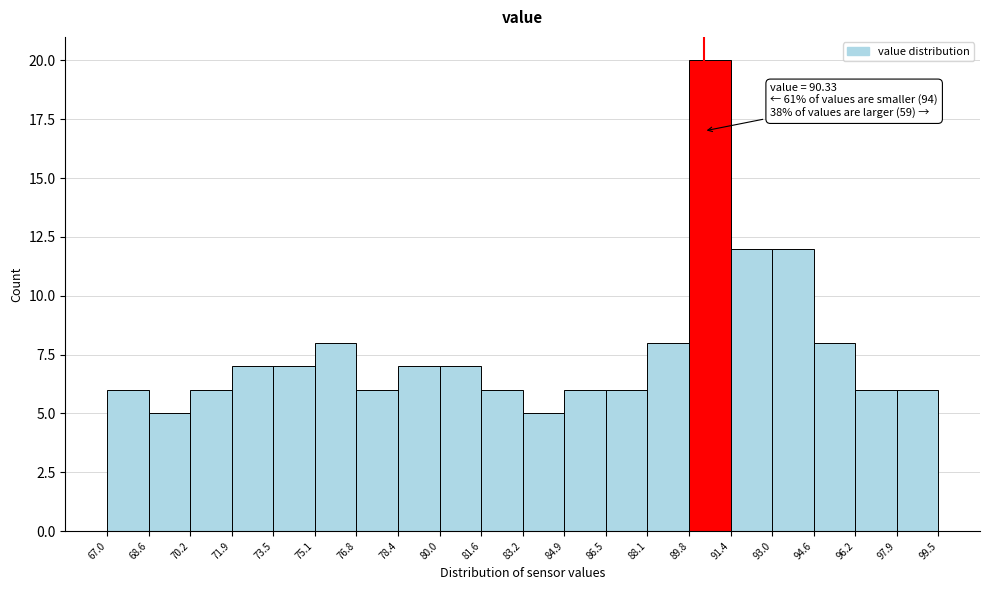

Over which range of the x-axis is the bar tallest?

89.8 to 91.4